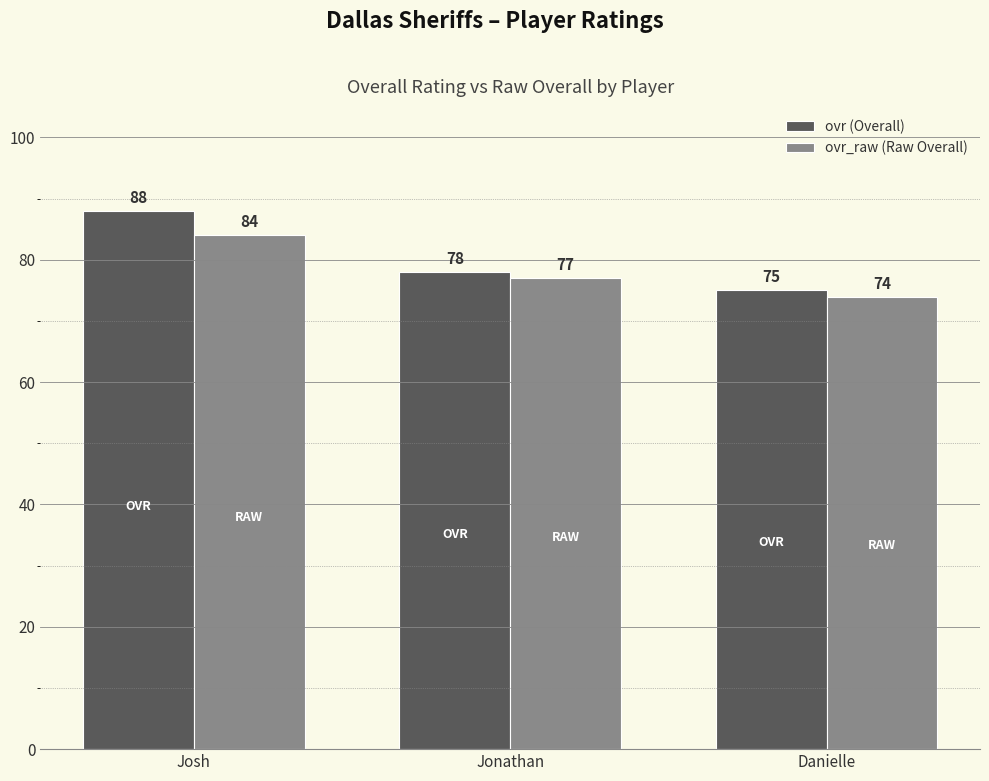

What is the total value across all series at Danielle?

149